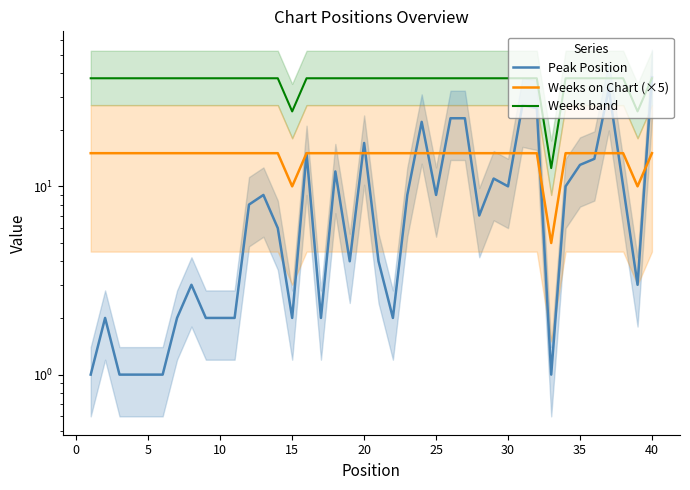

Is it true that Weeks band equals 62.9 at 36?

False